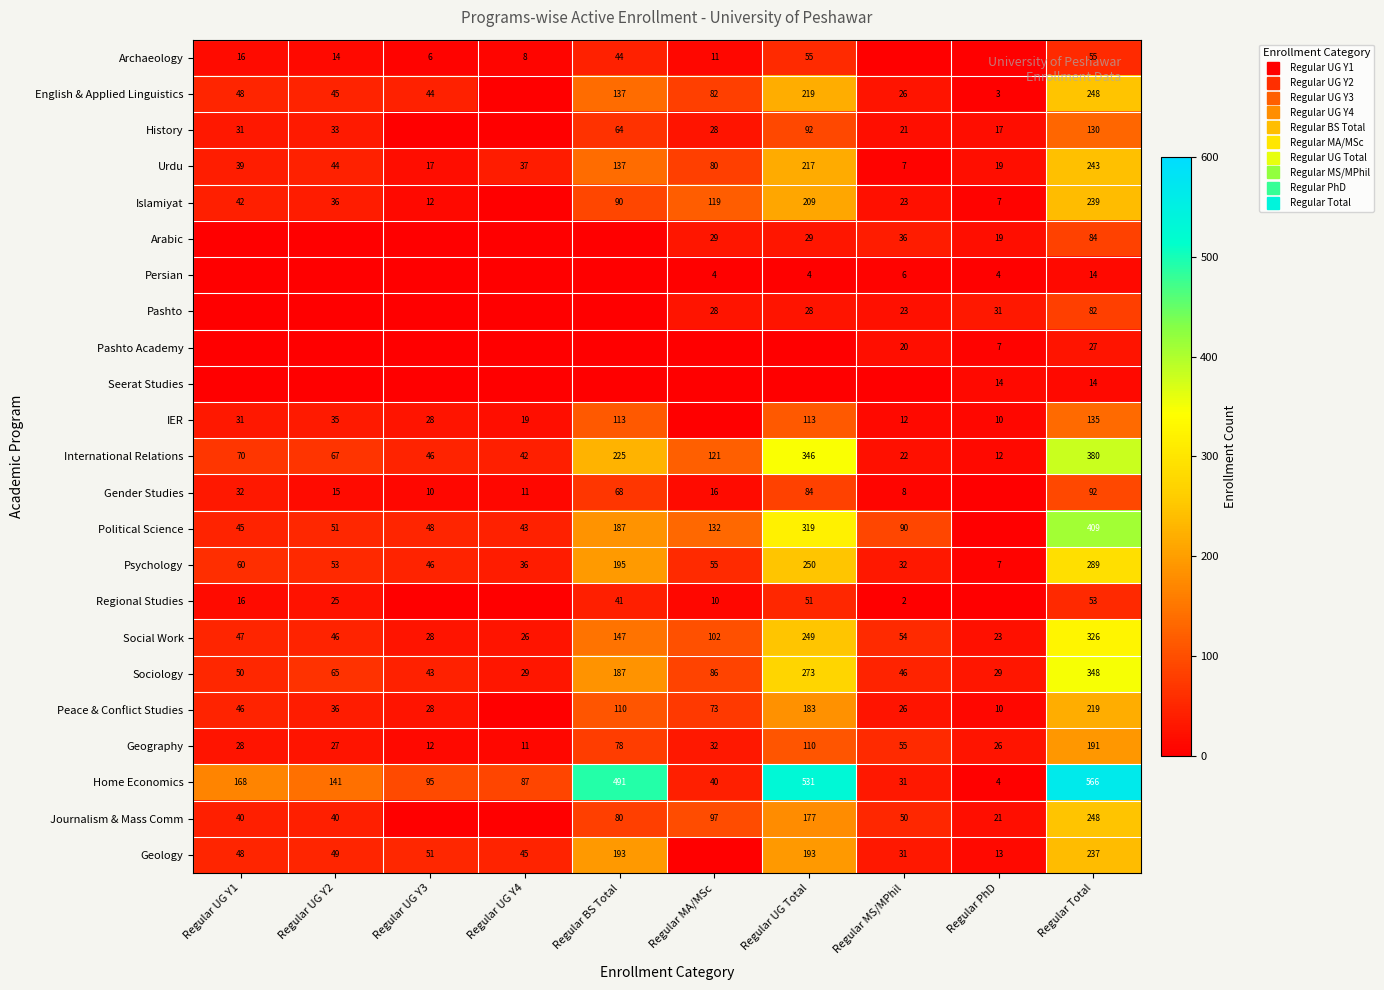

What is the difference between the maximum and minimum values in the Sociology series?

319